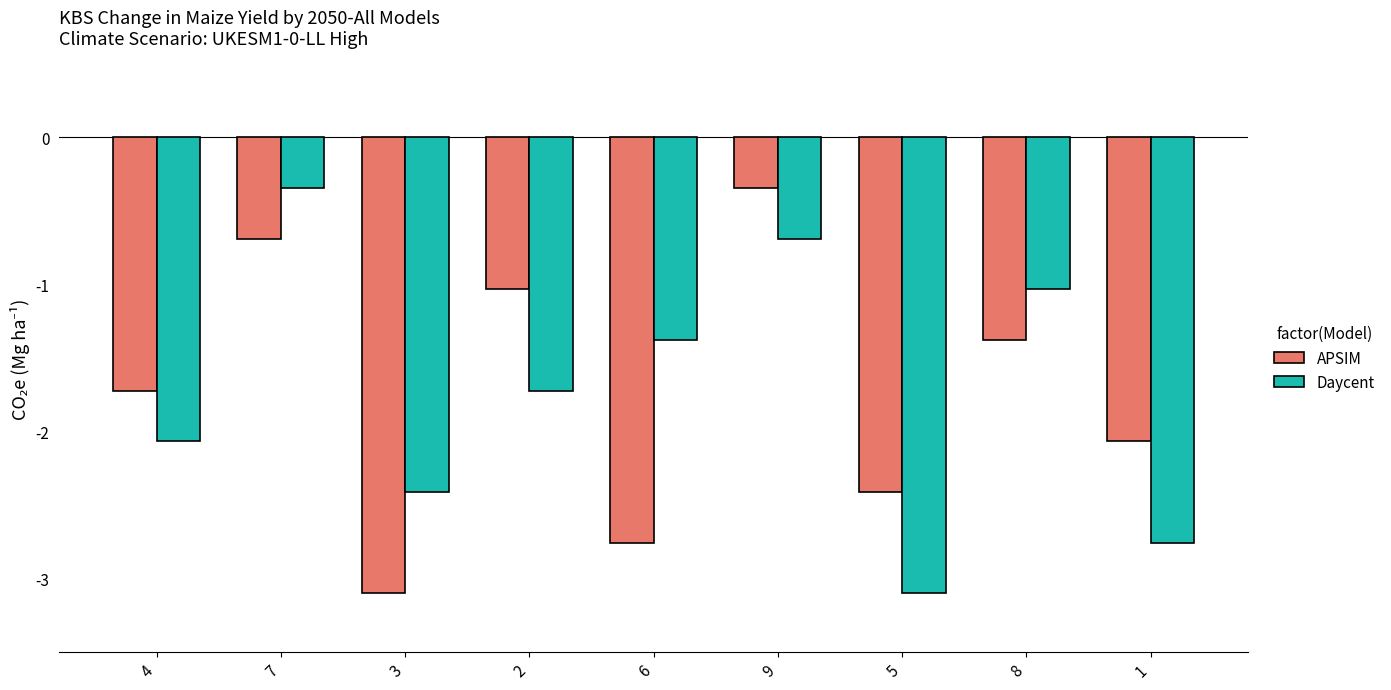

Which series changed the most between 6 and 5?

Daycent